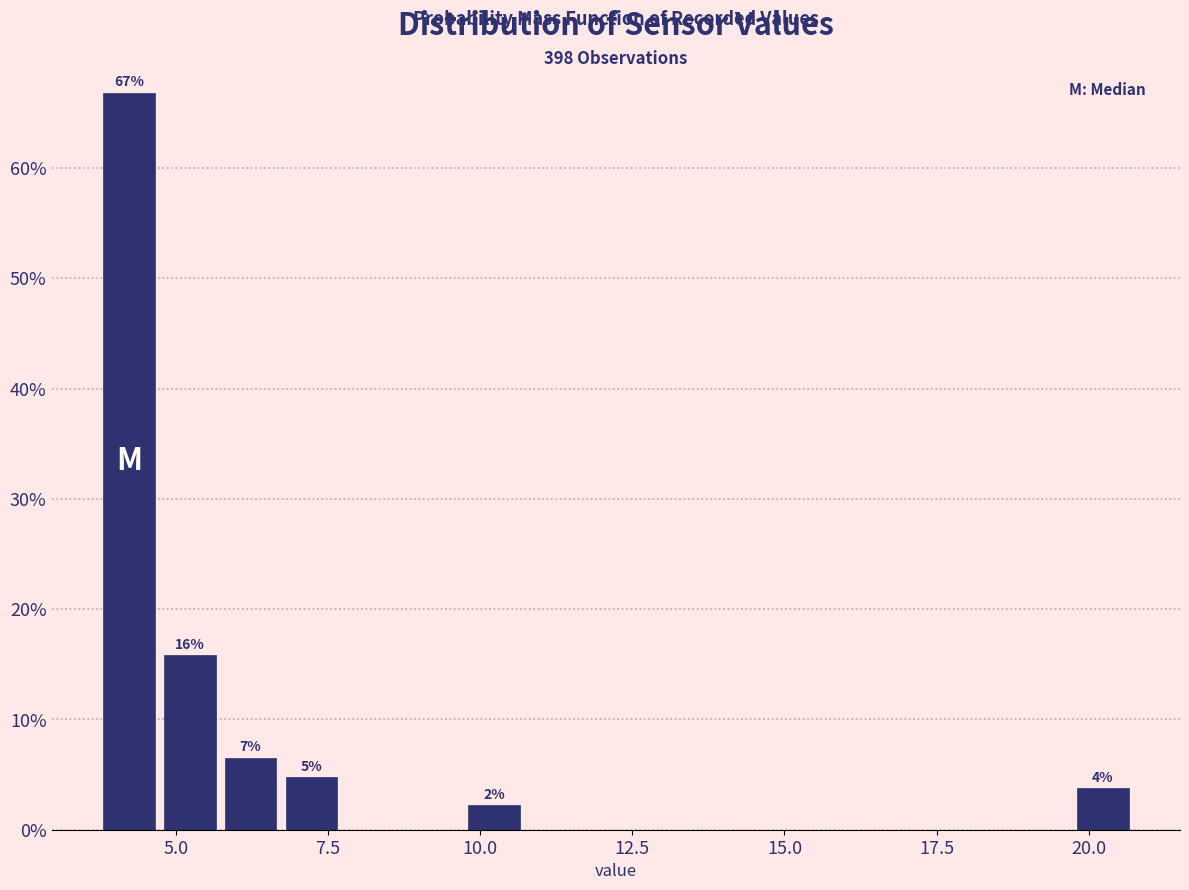

Around what value on the x-axis is the tallest bar? Give the approximate position of its centre, as read against the axis.

4.0